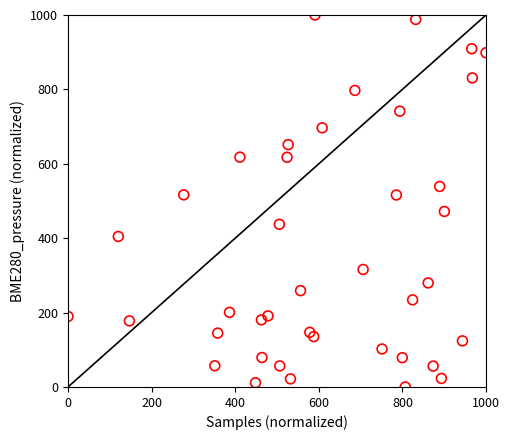

What is the range of X values (max minus min)?

1000.0